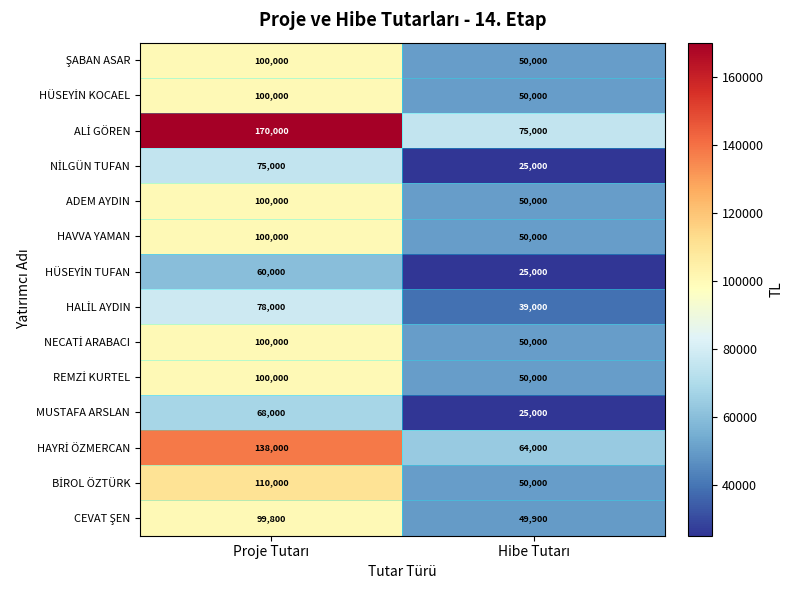

What is the lowest value of the ADEM AYDIN series?

50000